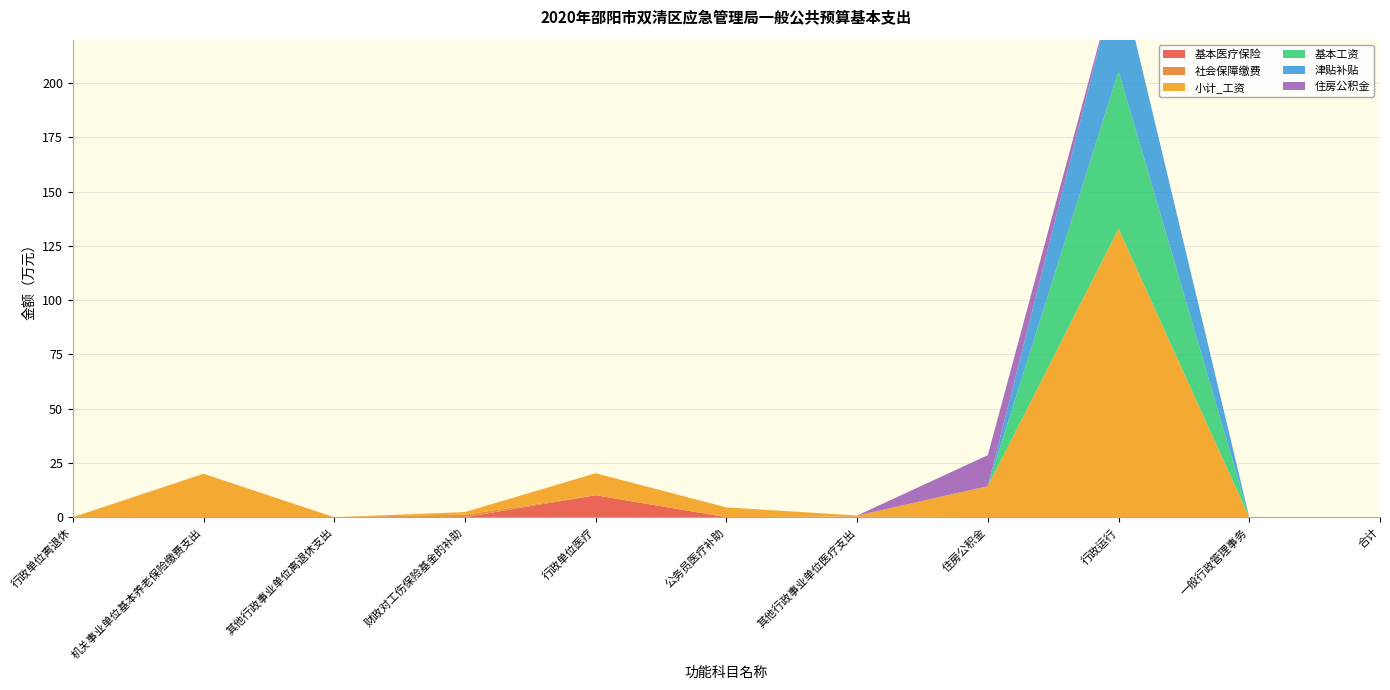

Reading left to right, list all the values displayed in this chart.

基本医疗保险: 0.0	0.0	0.0	0.0	10.1	0.0	0.0	0.0	0.0	0.0	0.0
社会保障缴费: 0.0	0.0	0.0	1.2	0.0	0.0	0.4	0.0	0.0	0.0	0.0
小计_工资: 0.0	20.0	0.0	1.2	10.1	4.5	0.4	14.3	132.9	0.0	0.0
基本工资: 0.0	0.0	0.0	0.0	0.0	0.0	0.0	0.0	72.6	0.0	0.0
津贴补贴: 0.0	0.0	0.0	0.0	0.0	0.0	0.0	0.0	46.6	0.0	0.0
住房公积金: 0.0	0.0	0.0	0.0	0.0	0.0	0.0	14.3	0.0	0.0	0.0